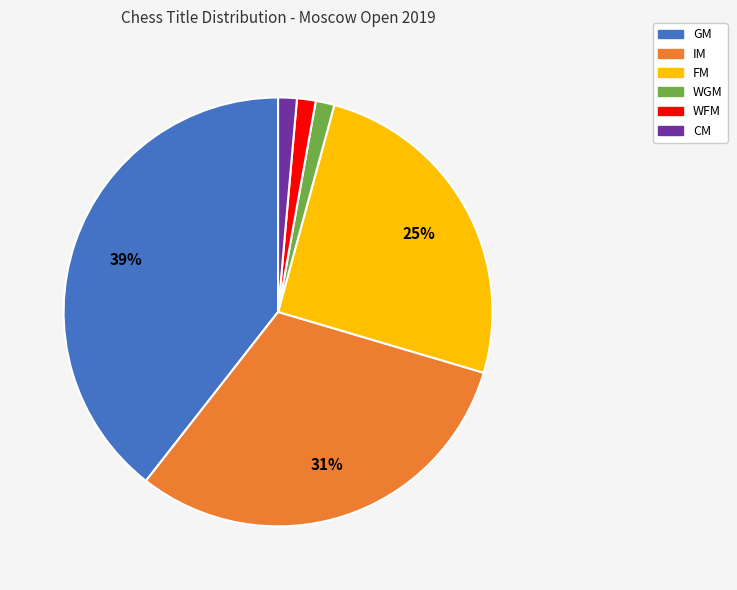

The CM slice represents 1% of the pie. True or false?

True